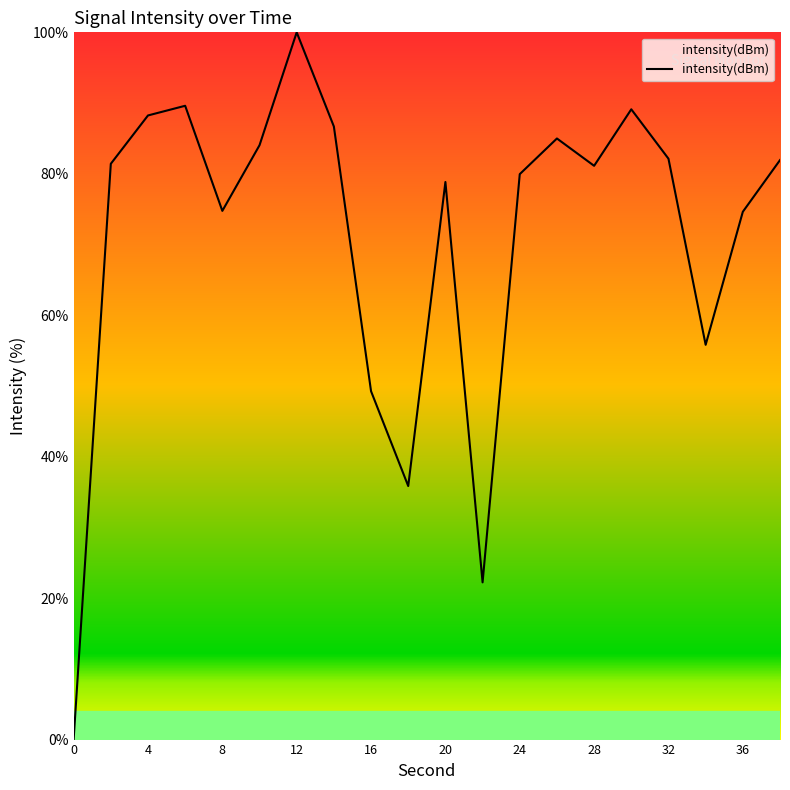

What is the difference between the maximum and minimum values?

100.0